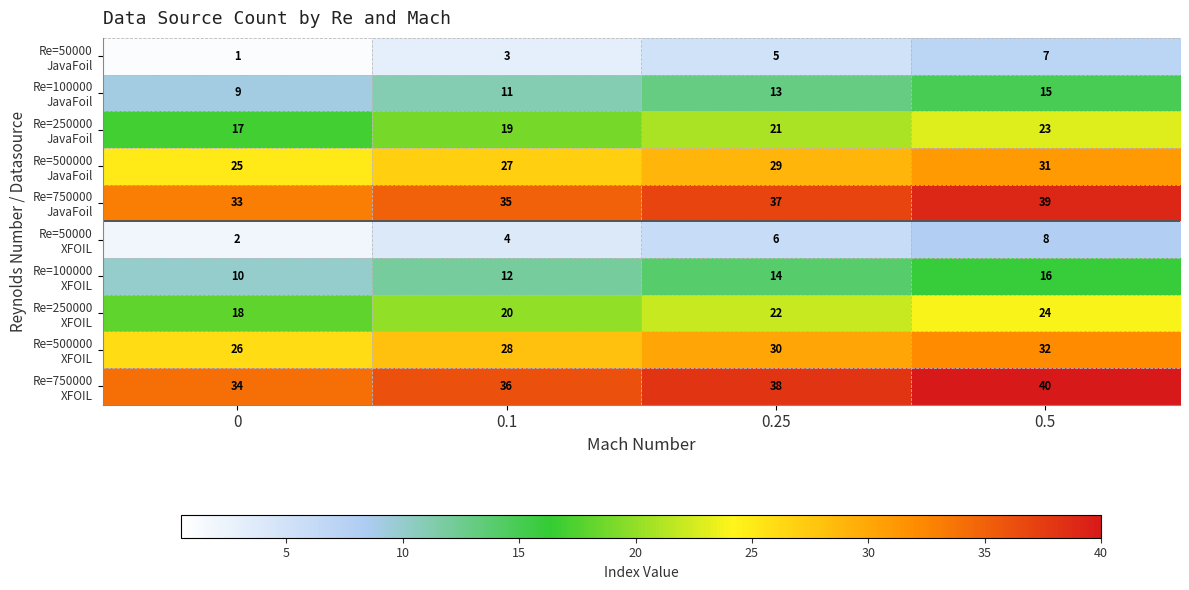

What is the maximum value shown in the chart?

40